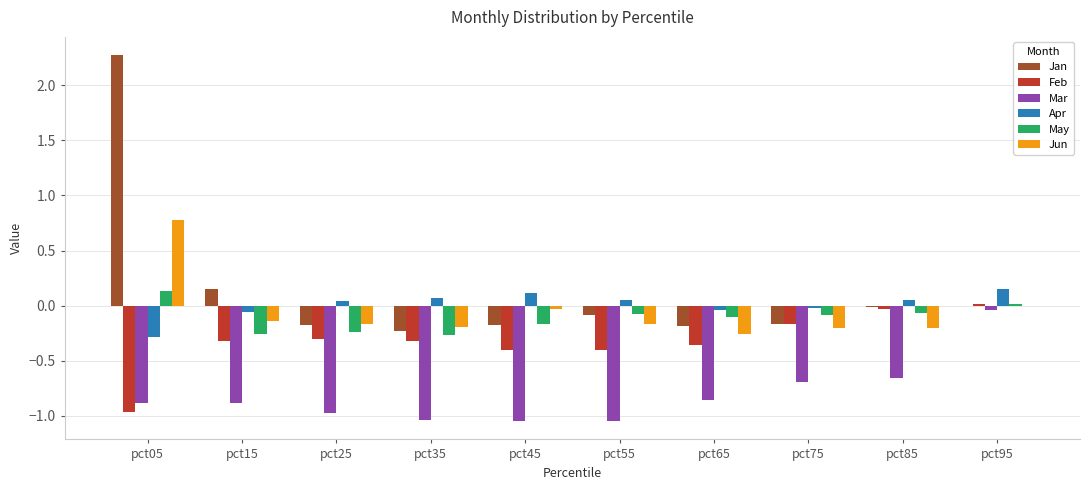

Which series has the widest spread of values?

Jan